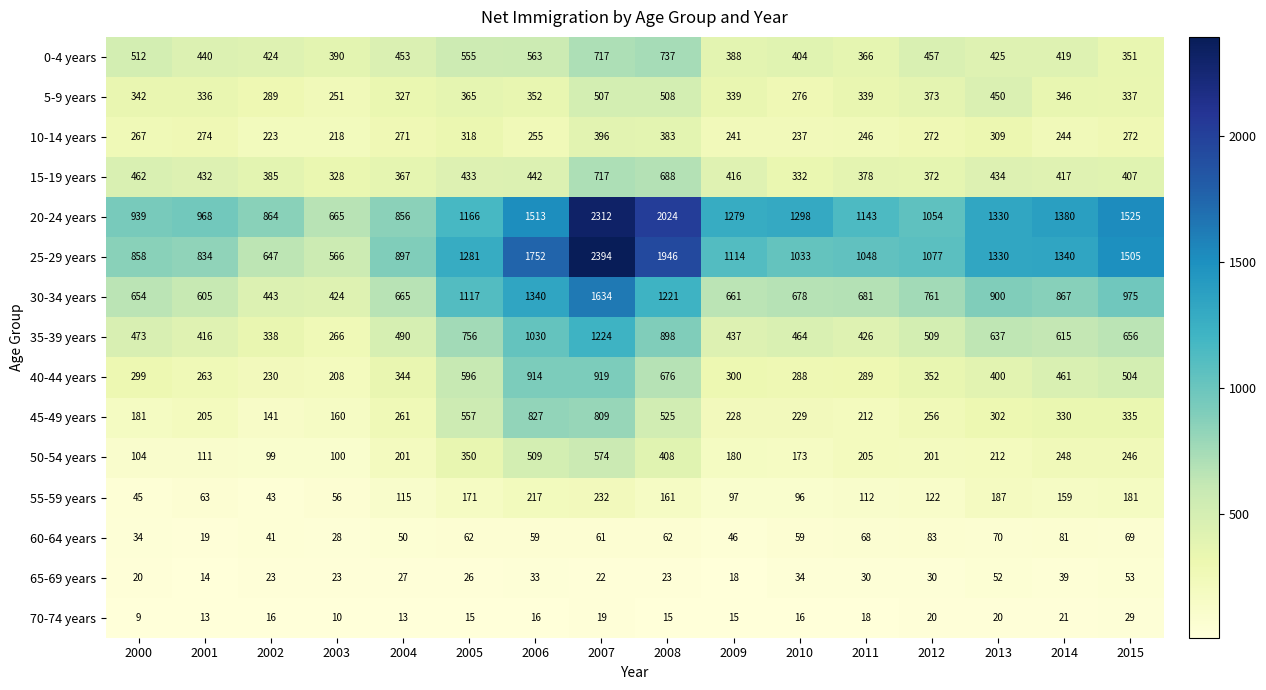

What is the spread (max minus min) of values at 2007?

2375